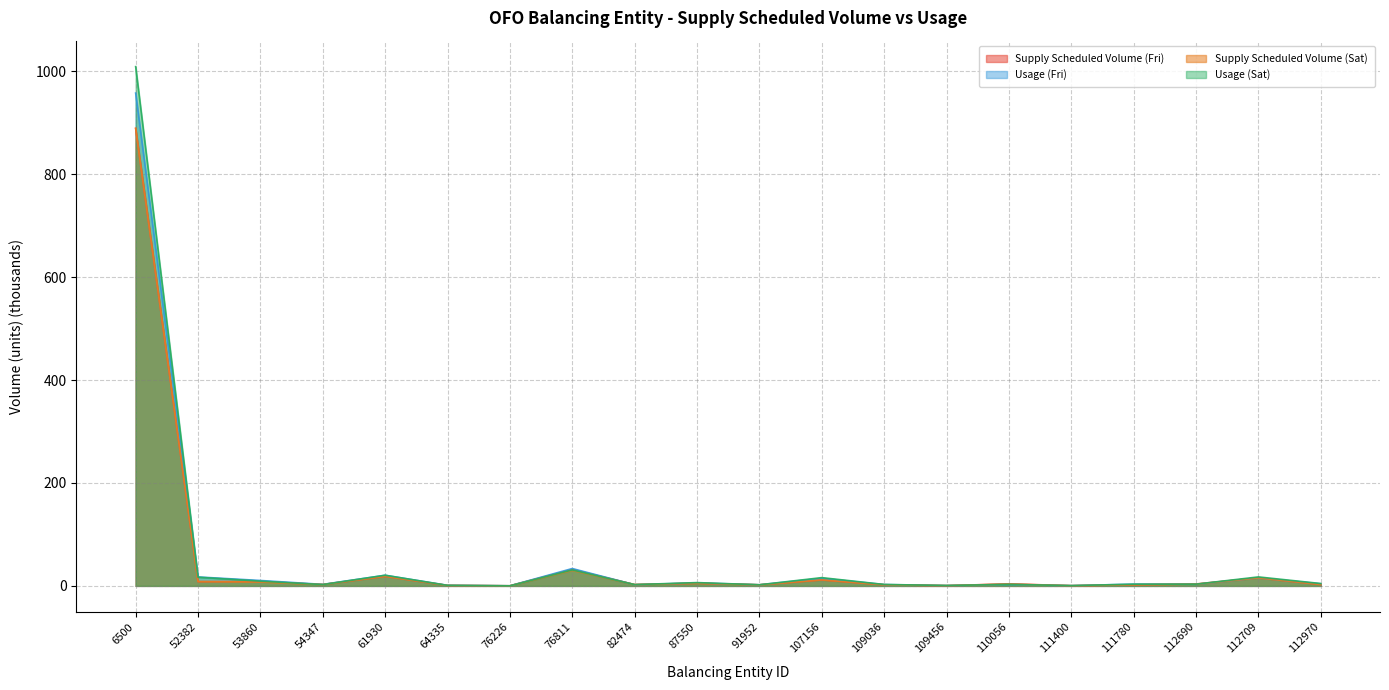

What is the average value of the Usage (Fri) series?

55.1